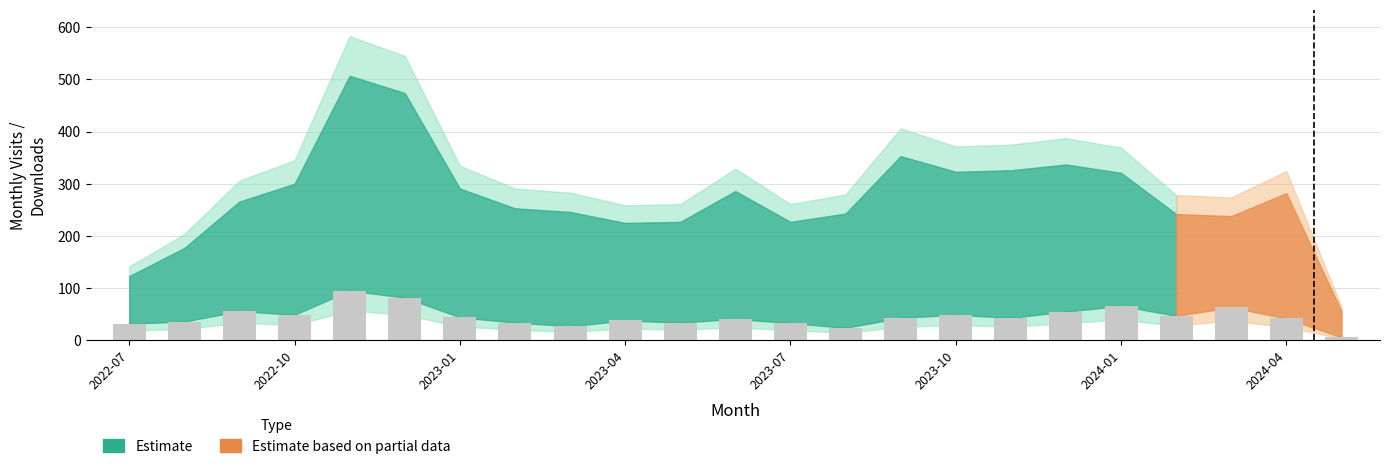

What is the average value?

45